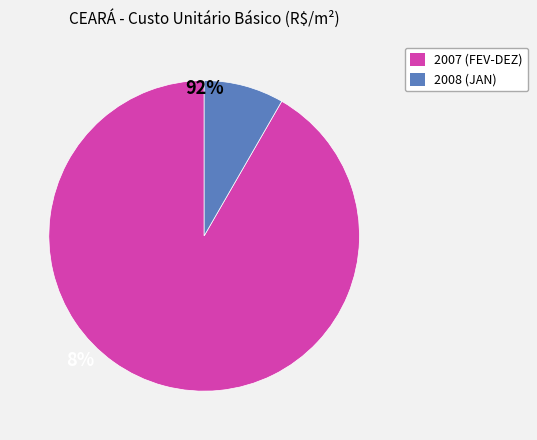

Does any single category account for the majority?

Yes